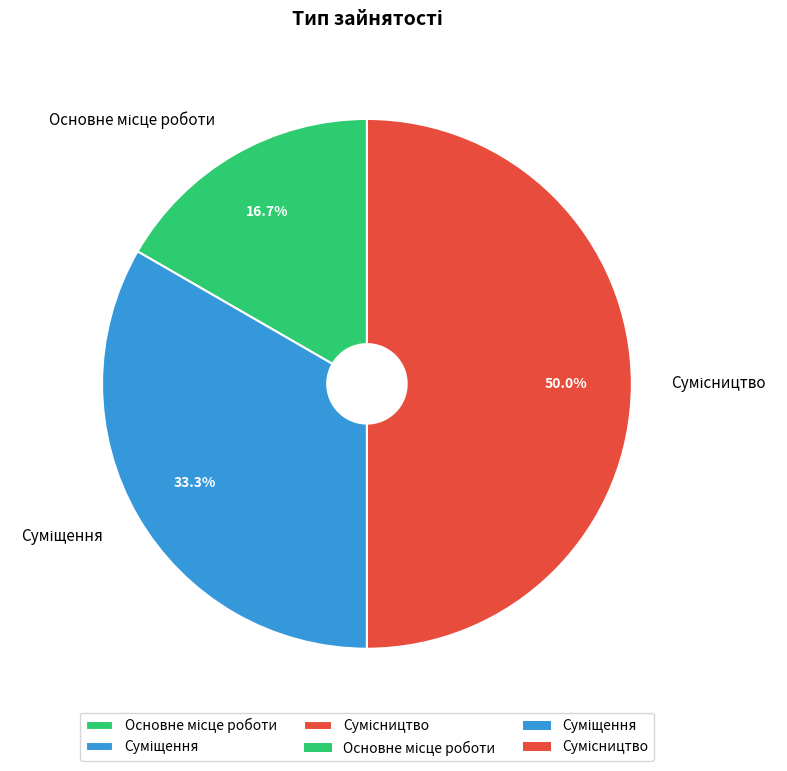

Is it true that Сумісництво is 50% of the pie?

True